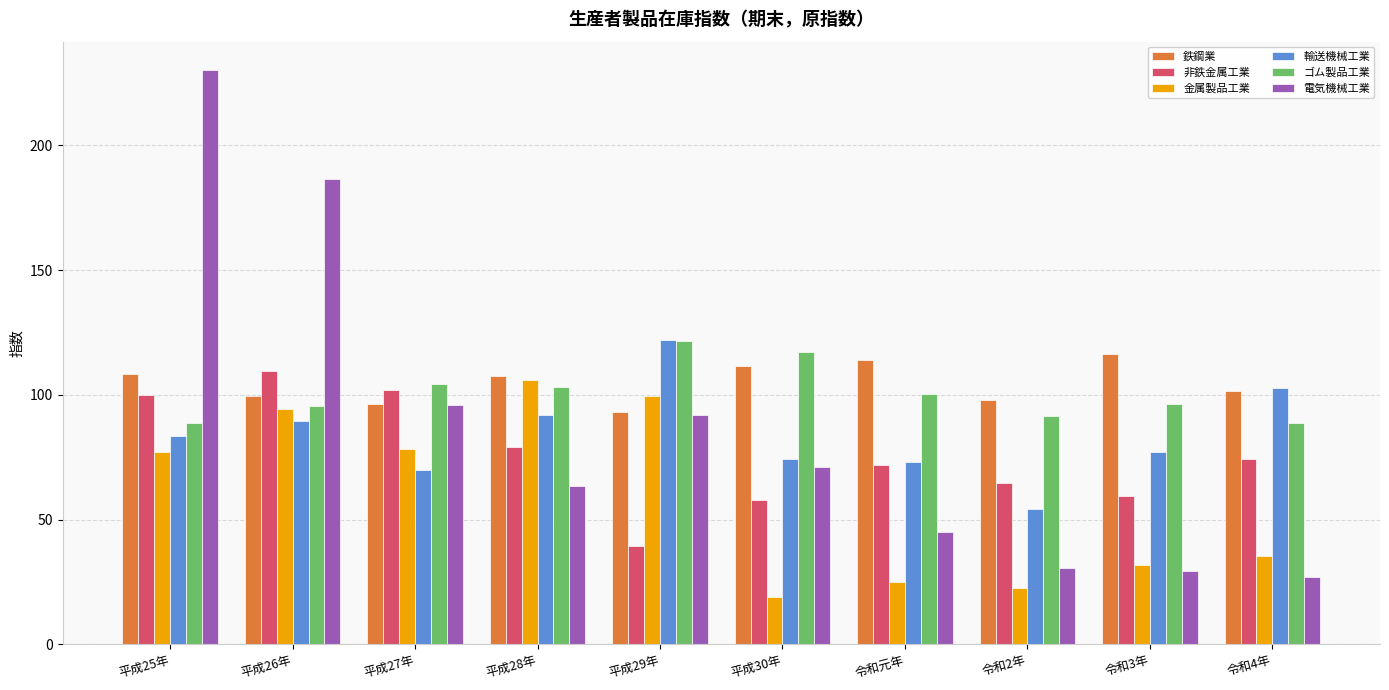

What is the value of the 金属製品工業 bar at the 9th from the left?

31.7